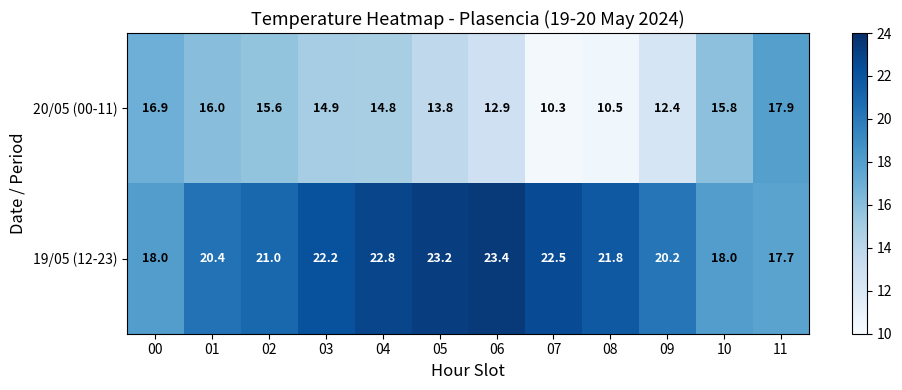

At how many categories does at least one series exceed 20?

9